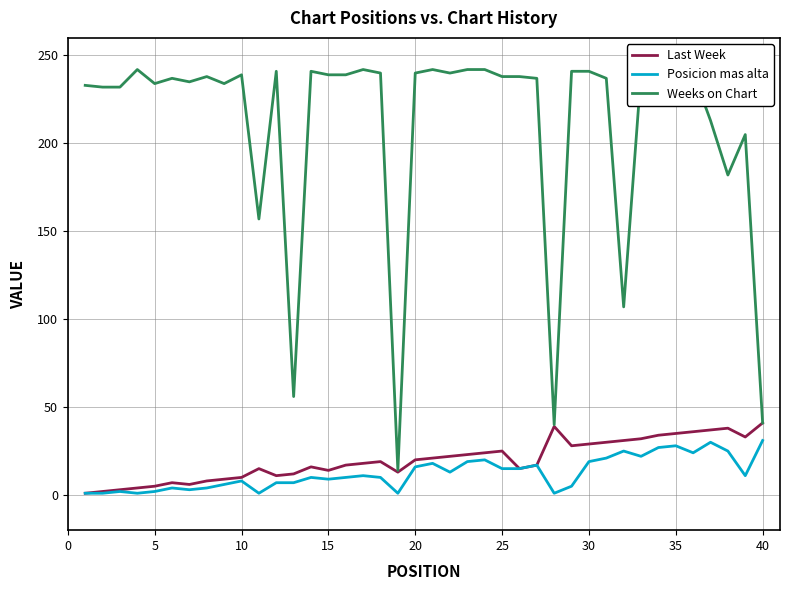

Which series has the widest spread of values?

Weeks on Chart